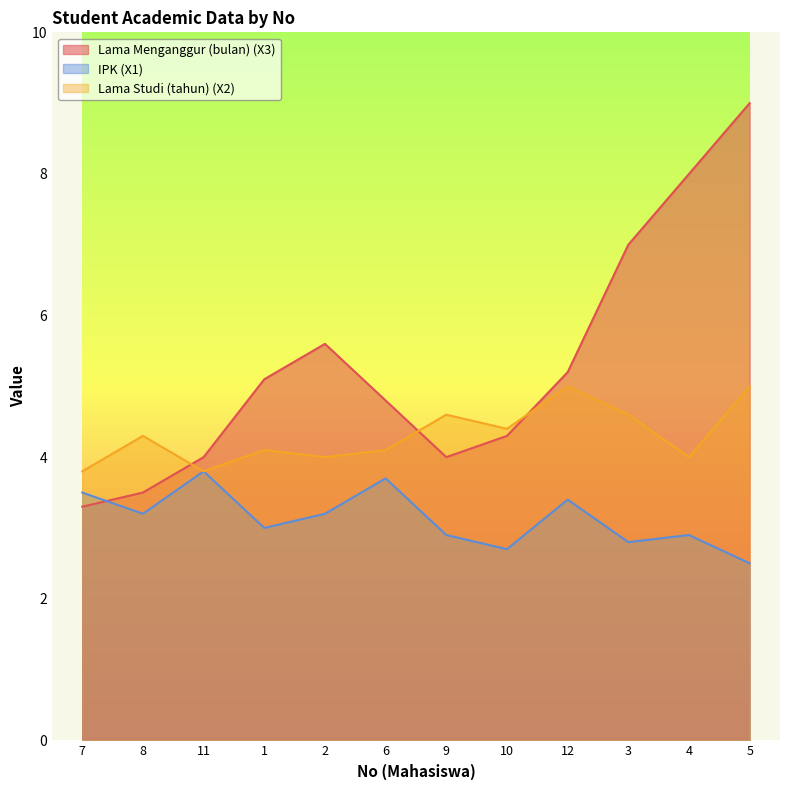

Reading right to left, list all the values displayed in this chart.

Lama Menganggur (bulan) (X3): 5=9.0	4=8.0	3=7.0	12=5.2	10=4.3	9=4.0	6=4.8	2=5.6	1=5.1	11=4.0	8=3.5	7=3.3
IPK (X1): 5=2.5	4=2.9	3=2.8	12=3.4	10=2.7	9=2.9	6=3.7	2=3.2	1=3.0	11=3.8	8=3.2	7=3.5
Lama Studi (tahun) (X2): 5=5.0	4=4.0	3=4.6	12=5.0	10=4.4	9=4.6	6=4.1	2=4.0	1=4.1	11=3.8	8=4.3	7=3.8